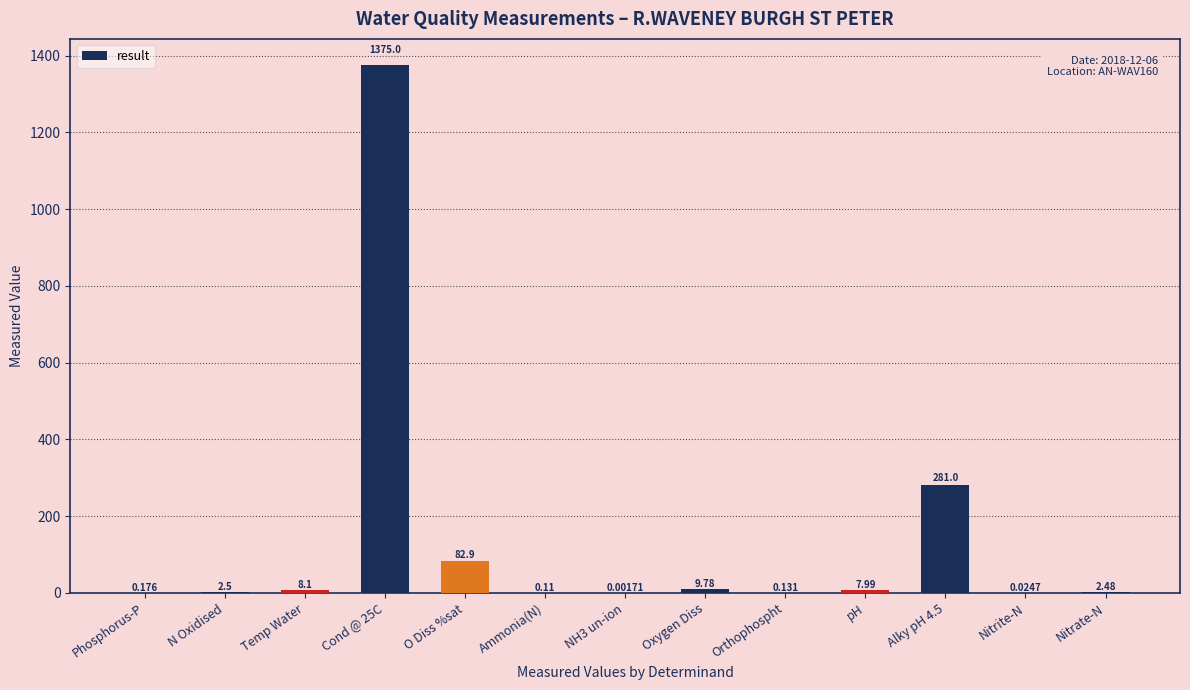

Which has a higher value, Phosphorus-P or Temp Water?

Temp Water